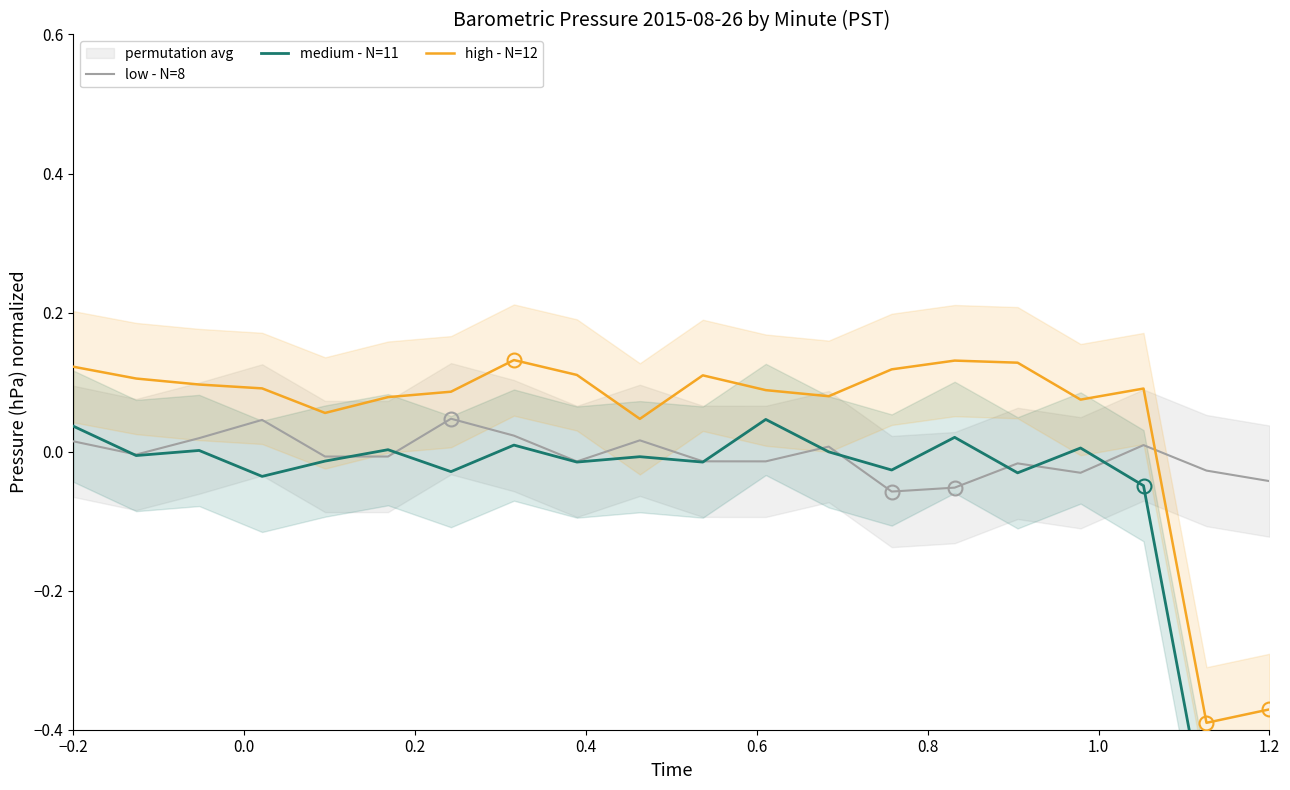

List the series in order of their overall mean, highest first.

high - N=12, low - N=8, medium - N=11